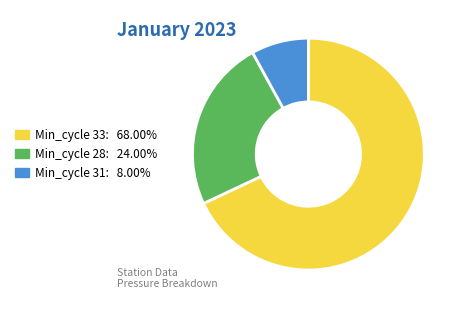

How many segments does this pie chart have?

3